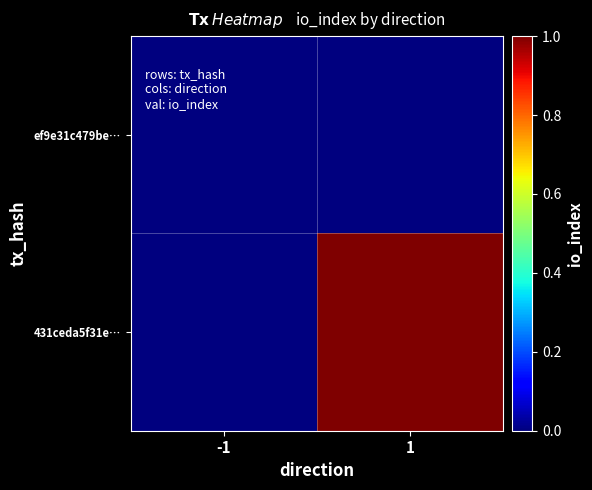

Reading left to right, list all the values displayed in this chart.

ef9e31c479be…: -1=0	1=0
431ceda5f31e…: -1=0	1=1